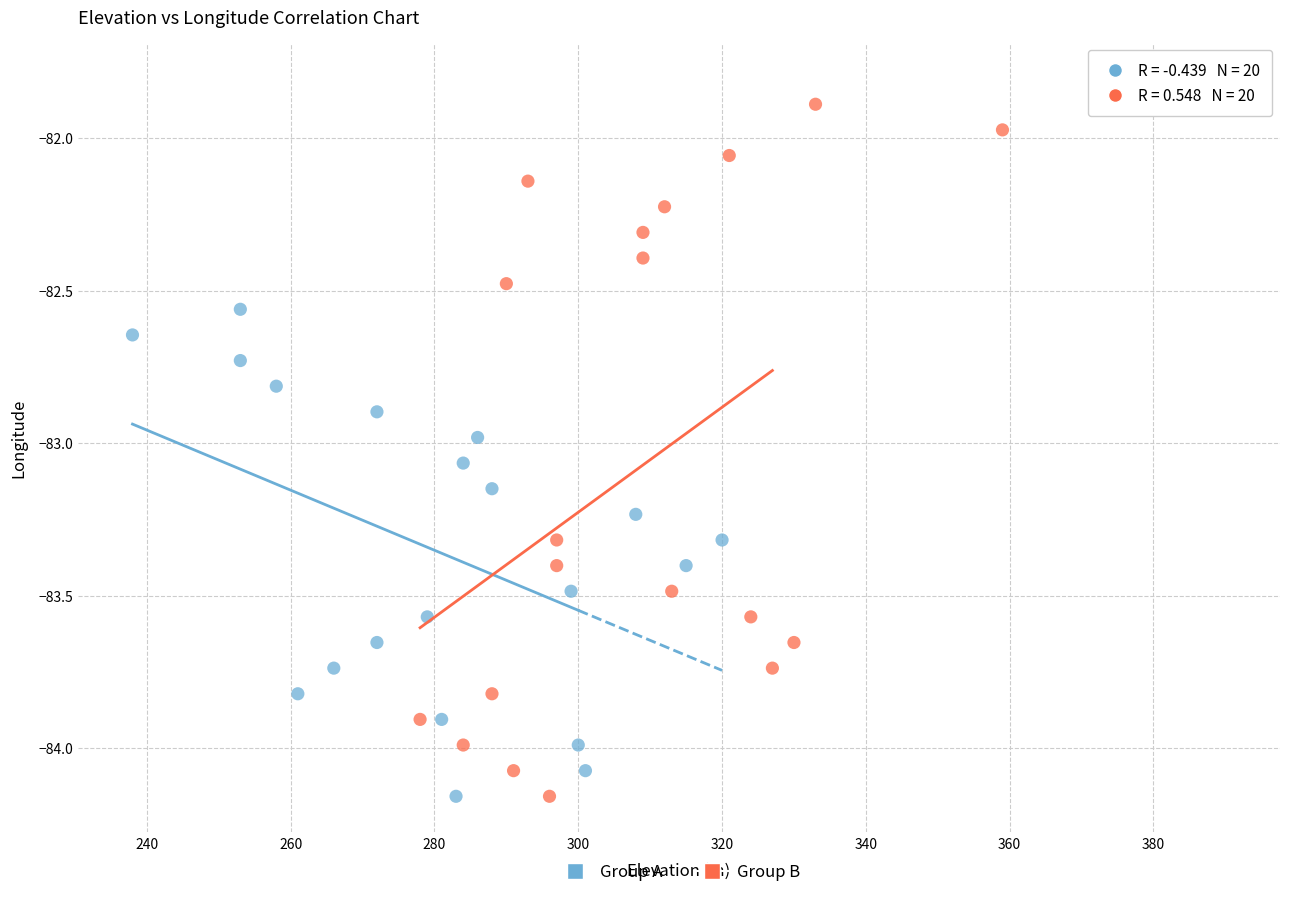

Which series contains the highest Y value?

Group B